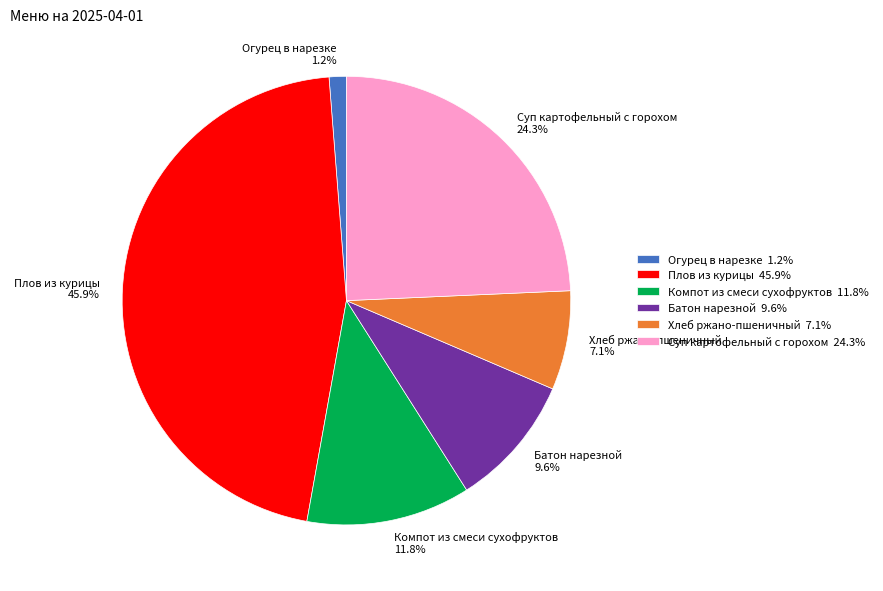

The Плов из курицы slice represents 46% of the pie. True or false?

True